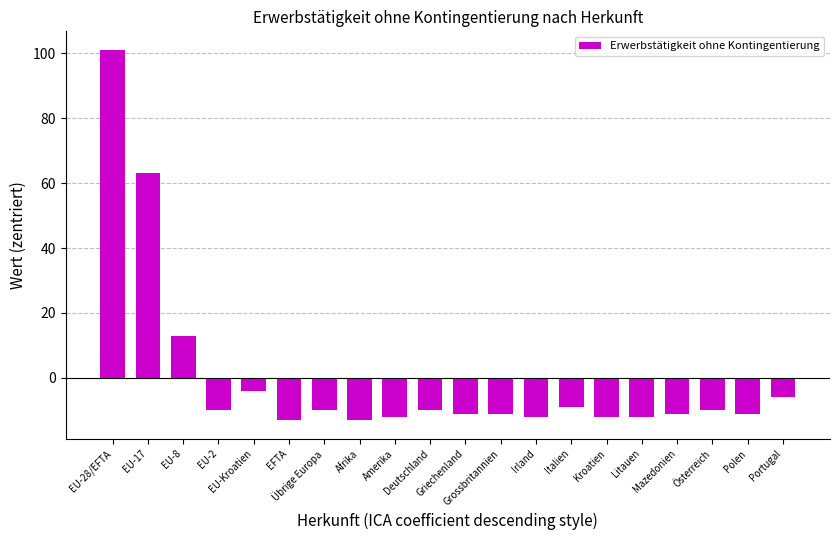

Are the bars grouped side by side (vs. stacked)?

No